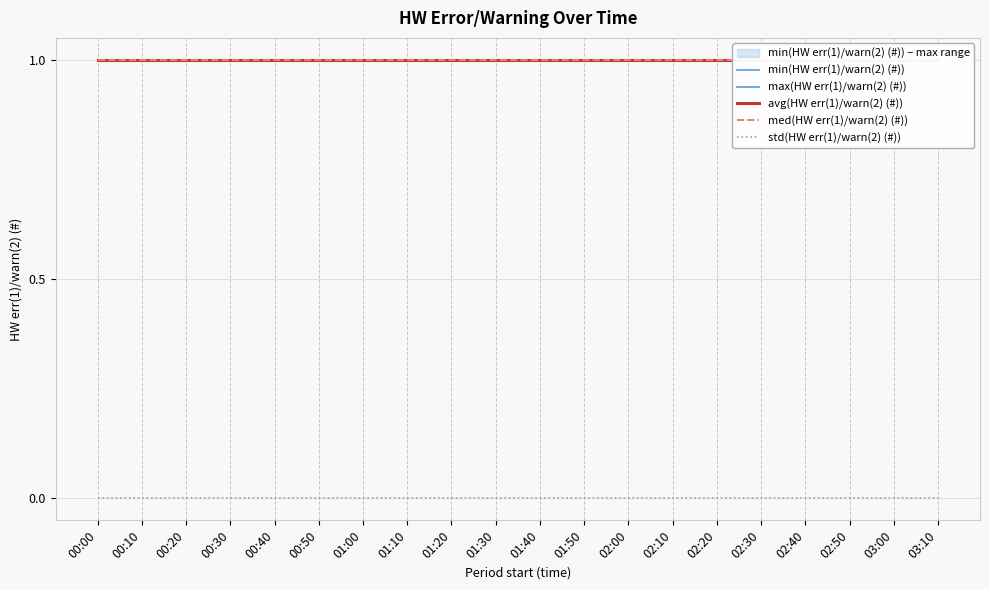

Between 02:40 and 02:50, which series saw the biggest shift?

min(HW err(1)/warn(2) (#))